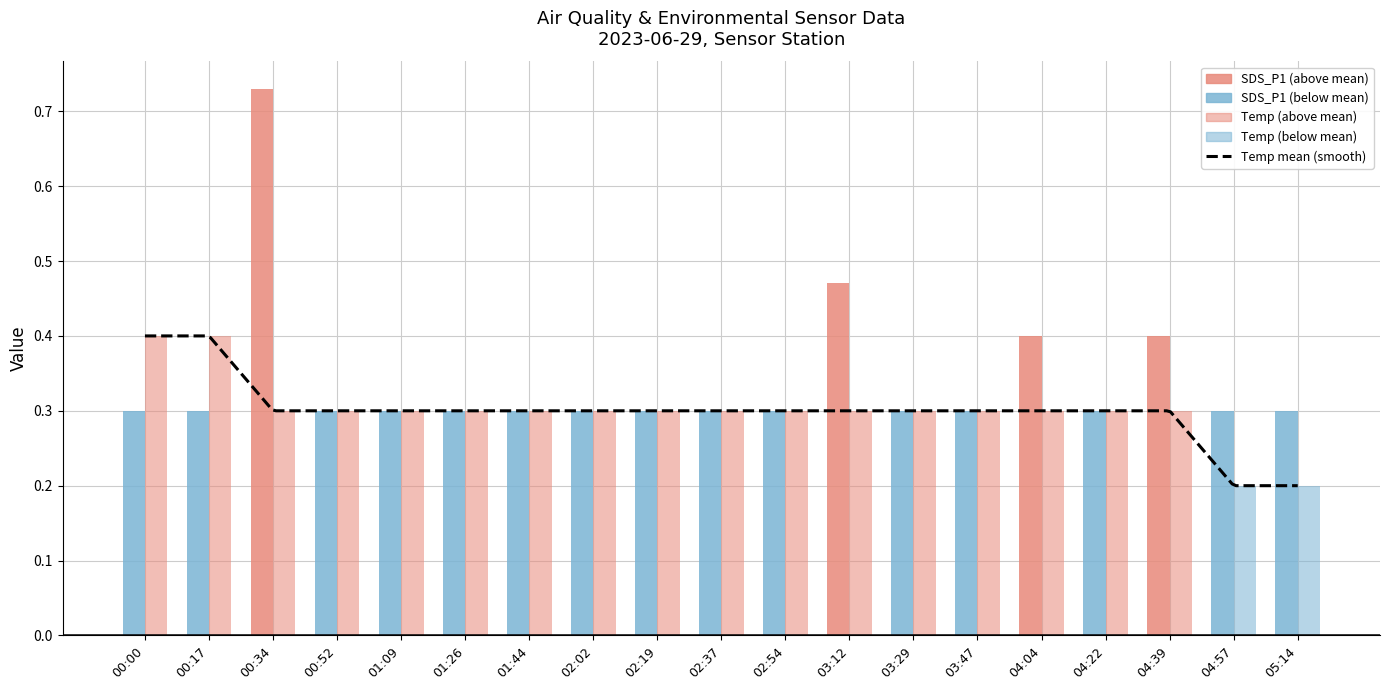

What is the total value across all series at 02:37?

0.6